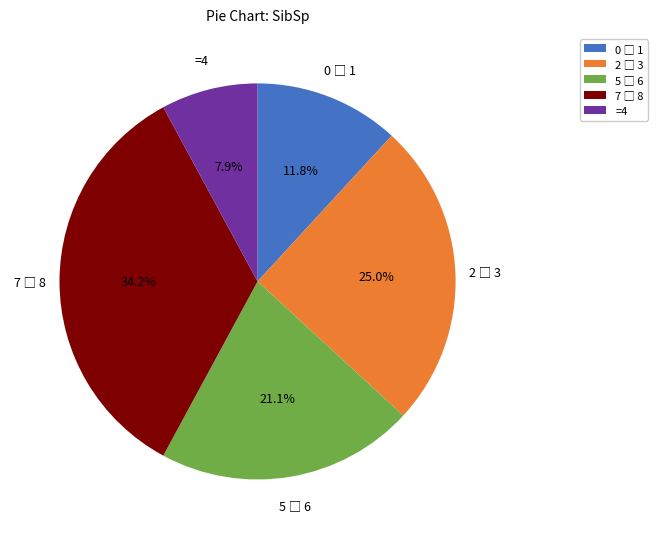

Does =4 account for over 50% of the chart?

No